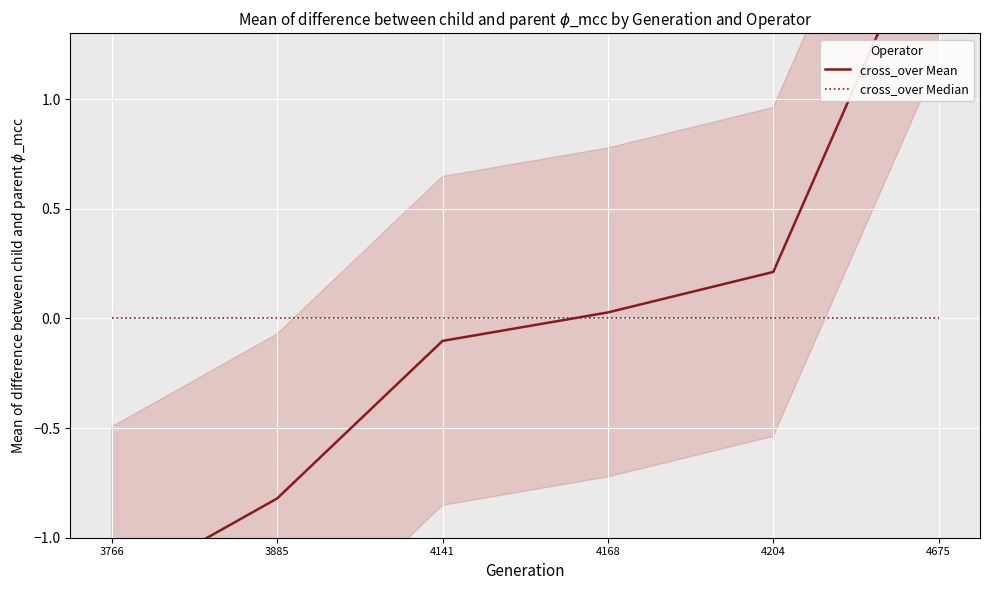

The cross_over Mean series shows 0.0 at 4168. True or false?

False